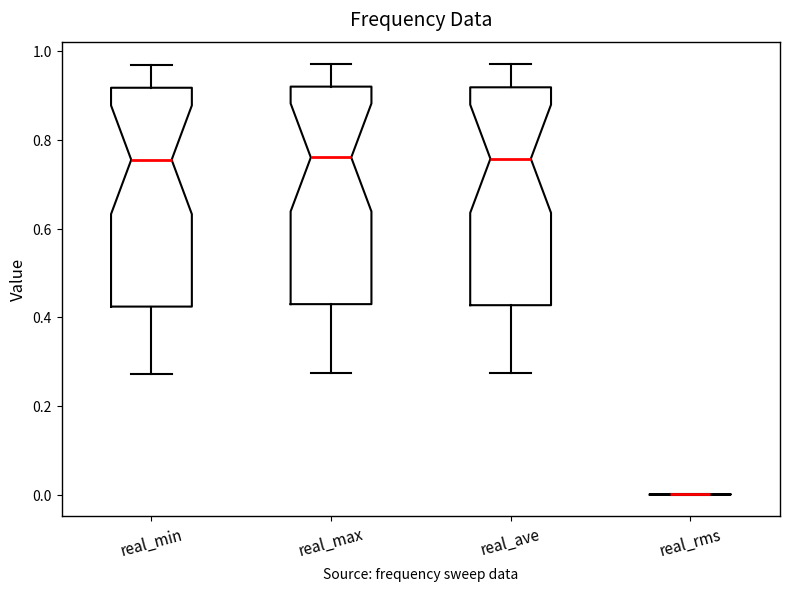

Reading left to right, read every box against the y-axis: the position of its median line, the range the box covers, and the ends of its whiskers. The values are not printed on the chart, so give them approximately, as read against the axis.

real_min: median 0.76, box 0.42 to 0.92, whiskers 0.28 to 0.96
real_max: median 0.76, box 0.42 to 0.92, whiskers 0.28 to 0.98
real_ave: median 0.76, box 0.42 to 0.92, whiskers 0.28 to 0.98
real_rms: box collapsed to a line at 0.00, whiskers 0.00 to 0.00